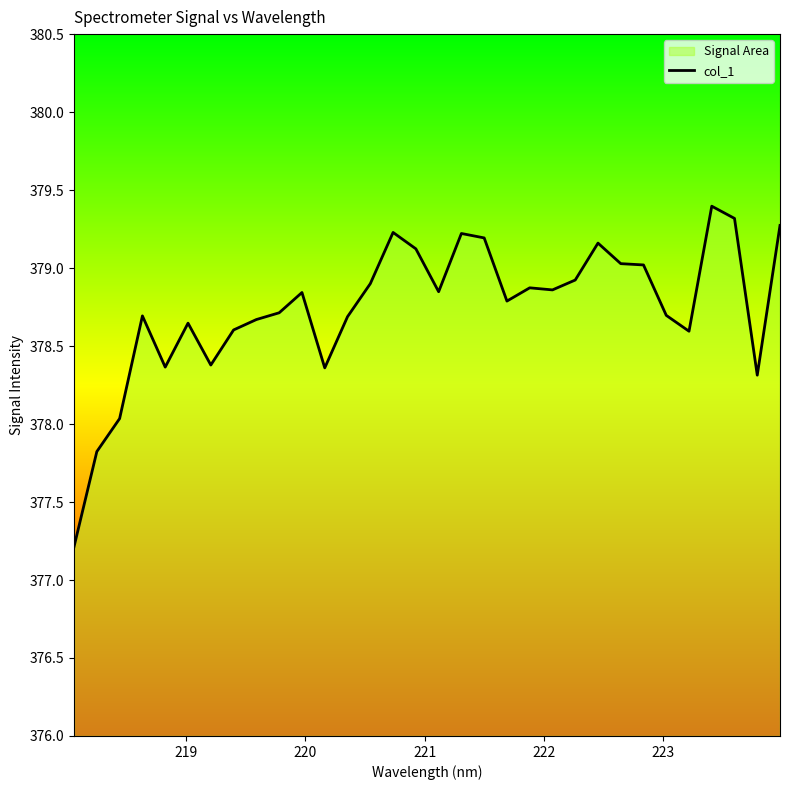

What is the smallest value displayed?

377.2